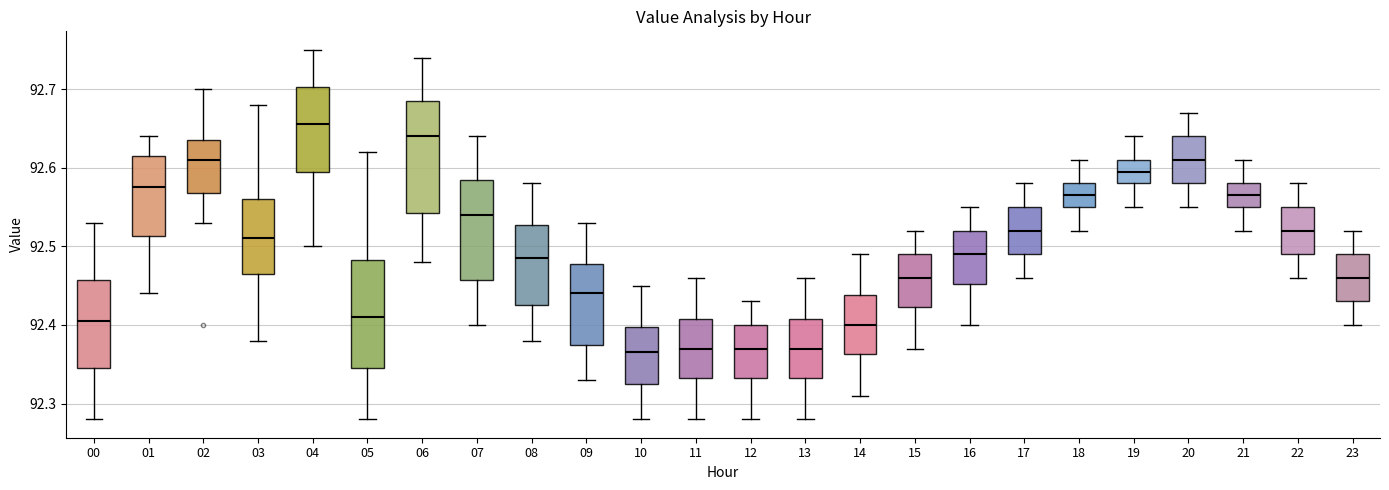

Reading left to right, transcribe this box plot: for each box, give where its median line is, the range the box spans, and where its two whiskers end, as read against the y-axis. The values are not printed on the chart, so give them approximately, as read against the axis.

00: median 92.41, box 92.35 to 92.46, whiskers 92.28 to 92.53
01: median 92.58, box 92.51 to 92.62, whiskers 92.44 to 92.64
02: median 92.61, box 92.57 to 92.64, whiskers 92.53 to 92.70
03: median 92.51, box 92.47 to 92.56, whiskers 92.38 to 92.68
04: median 92.66, box 92.60 to 92.70, whiskers 92.50 to 92.75
05: median 92.41, box 92.35 to 92.48, whiskers 92.28 to 92.62
06: median 92.64, box 92.54 to 92.69, whiskers 92.48 to 92.74
07: median 92.54, box 92.46 to 92.59, whiskers 92.40 to 92.64
08: median 92.49, box 92.43 to 92.53, whiskers 92.38 to 92.58
09: median 92.44, box 92.38 to 92.48, whiskers 92.33 to 92.53
10: median 92.37, box 92.33 to 92.40, whiskers 92.28 to 92.45
11: median 92.37, box 92.33 to 92.41, whiskers 92.28 to 92.46
12: median 92.37, box 92.33 to 92.40, whiskers 92.28 to 92.43
13: median 92.37, box 92.33 to 92.41, whiskers 92.28 to 92.46
14: median 92.40, box 92.36 to 92.44, whiskers 92.31 to 92.49
15: median 92.46, box 92.42 to 92.49, whiskers 92.37 to 92.52
16: median 92.49, box 92.45 to 92.52, whiskers 92.40 to 92.55
17: median 92.52, box 92.49 to 92.55, whiskers 92.46 to 92.58
18: median 92.57, box 92.55 to 92.58, whiskers 92.52 to 92.61
19: median 92.60, box 92.58 to 92.61, whiskers 92.55 to 92.64
20: median 92.61, box 92.58 to 92.64, whiskers 92.55 to 92.67
21: median 92.57, box 92.55 to 92.58, whiskers 92.52 to 92.61
22: median 92.52, box 92.49 to 92.55, whiskers 92.46 to 92.58
23: median 92.46, box 92.43 to 92.49, whiskers 92.40 to 92.52